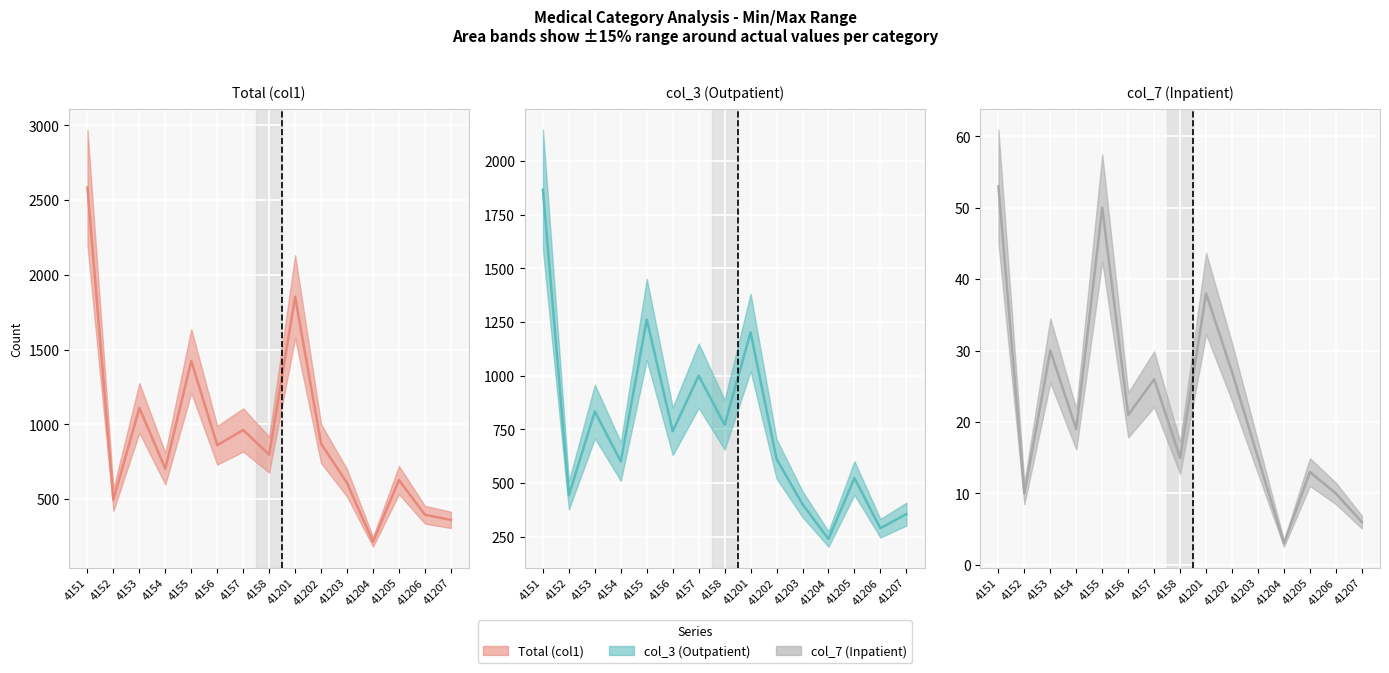

True or false: col_3 (Outpatient) (line) and col_7 (Inpatient) (line) intersect in this chart.

False